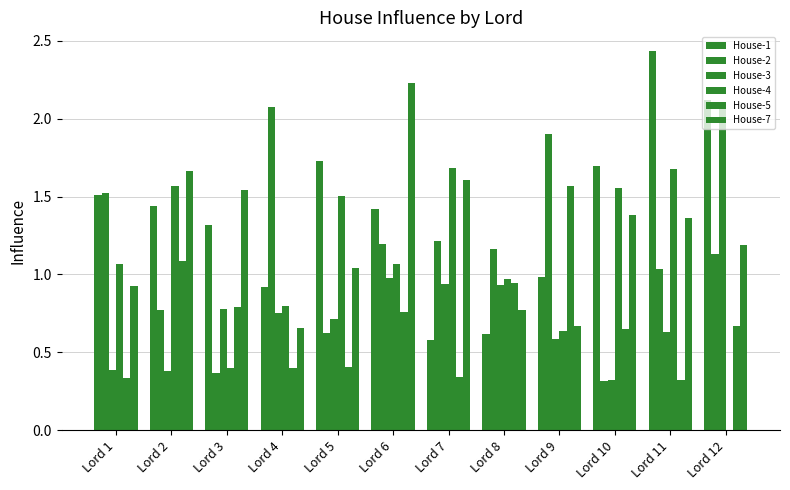

Which series changed the most between Lord 6 and Lord 11?

House-1